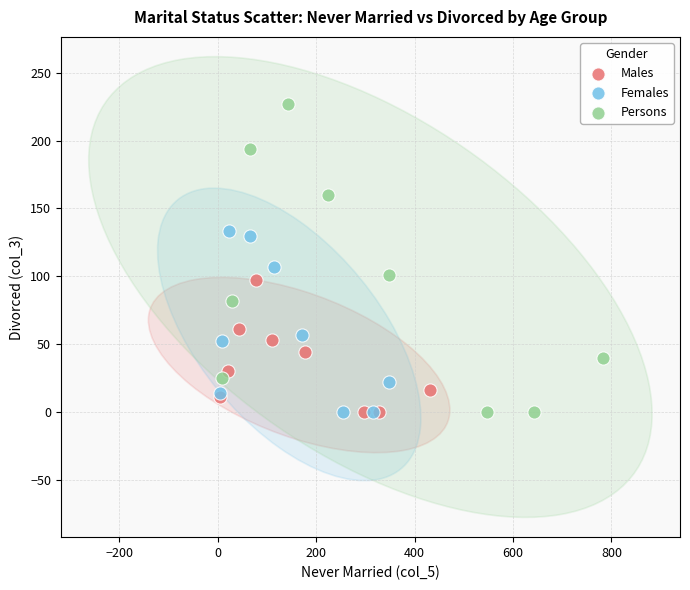

What are all the series names shown in the legend?

Males, Females, Persons